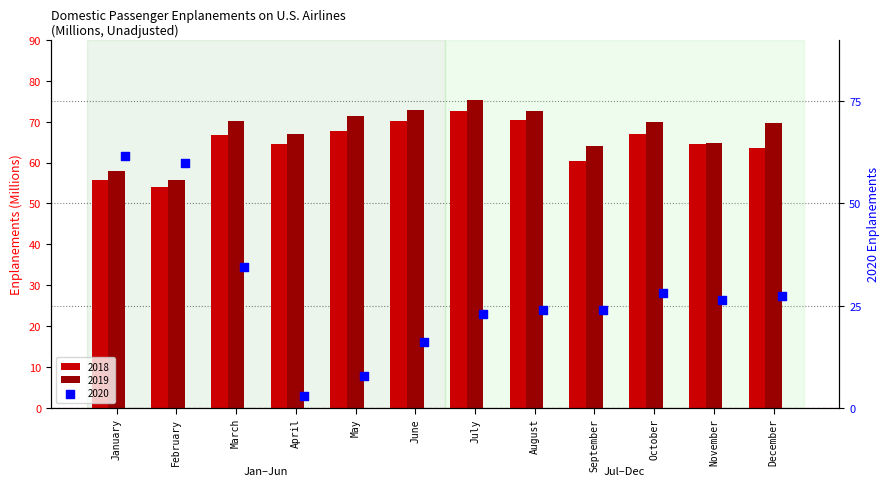

What are all the series names shown in the legend?

2018, 2019, 2020